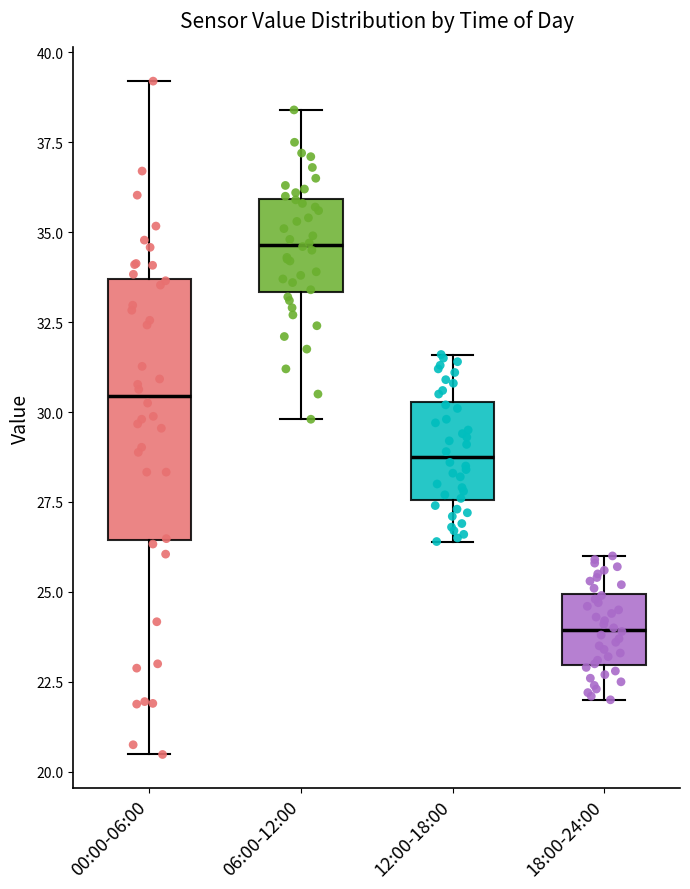

Where does the median line of the box for 12:00-18:00 sit on the y-axis? The values are not printed on the chart, so give them approximately, as read against the axis.

29.0